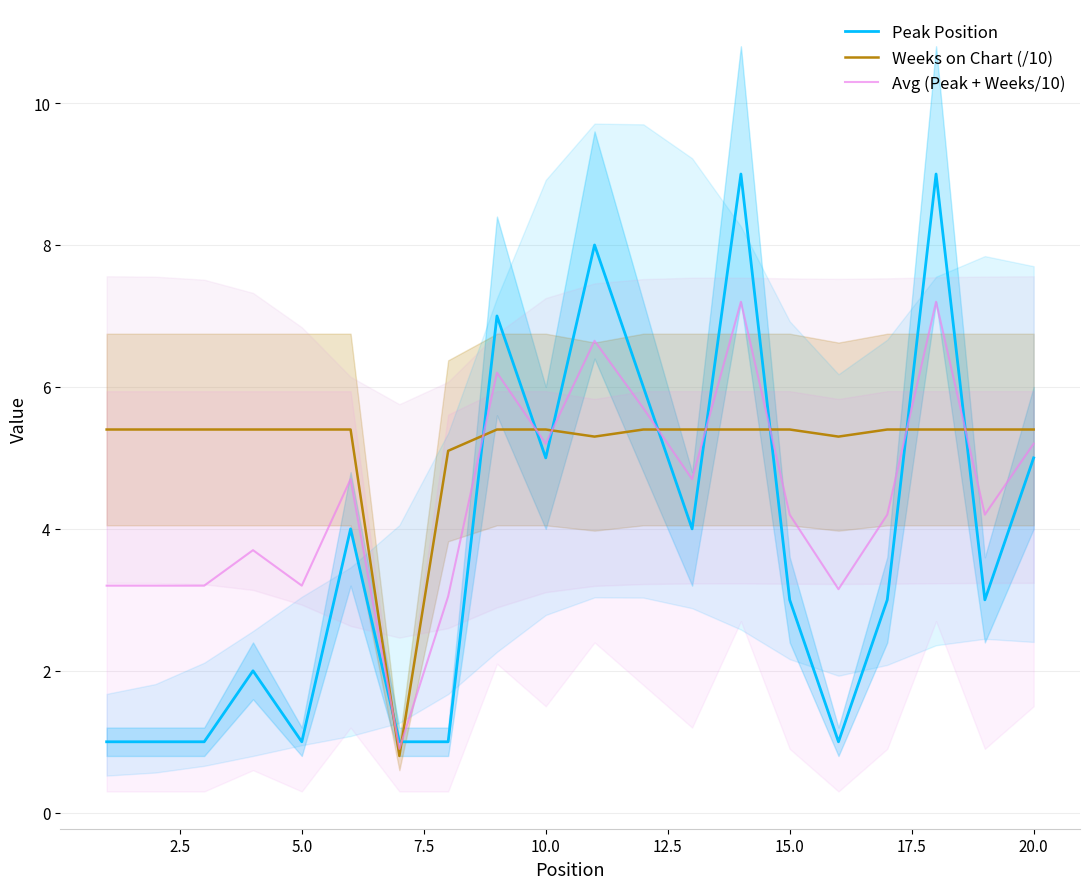

How many intersections are there between Avg (Peak + Weeks/10) and Weeks on Chart (/10)?

10